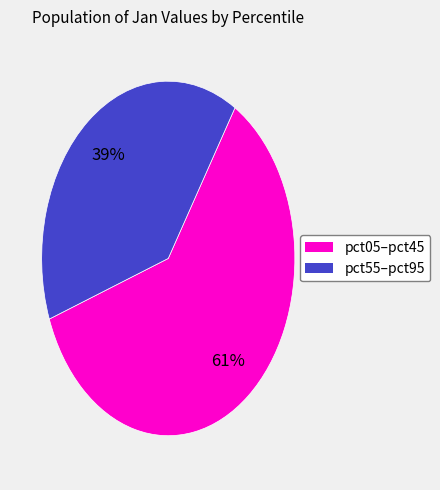

Does any single category account for the majority?

Yes